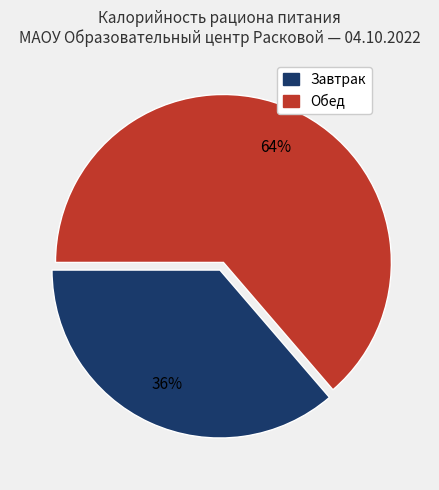

To the nearest percent, what is the average slice percentage?

50%